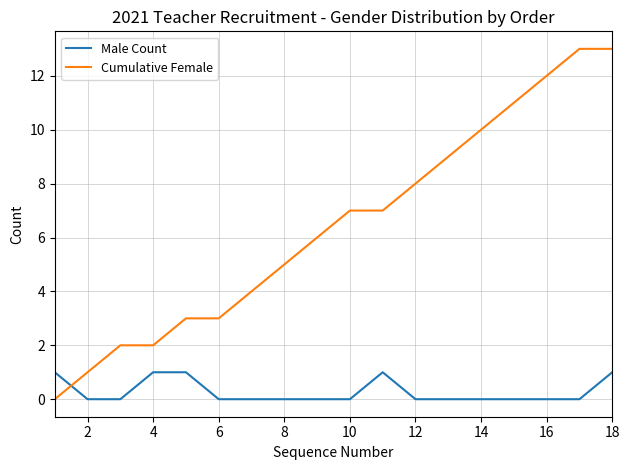

List the series in order of their overall mean, highest first.

Cumulative Female, Male Count